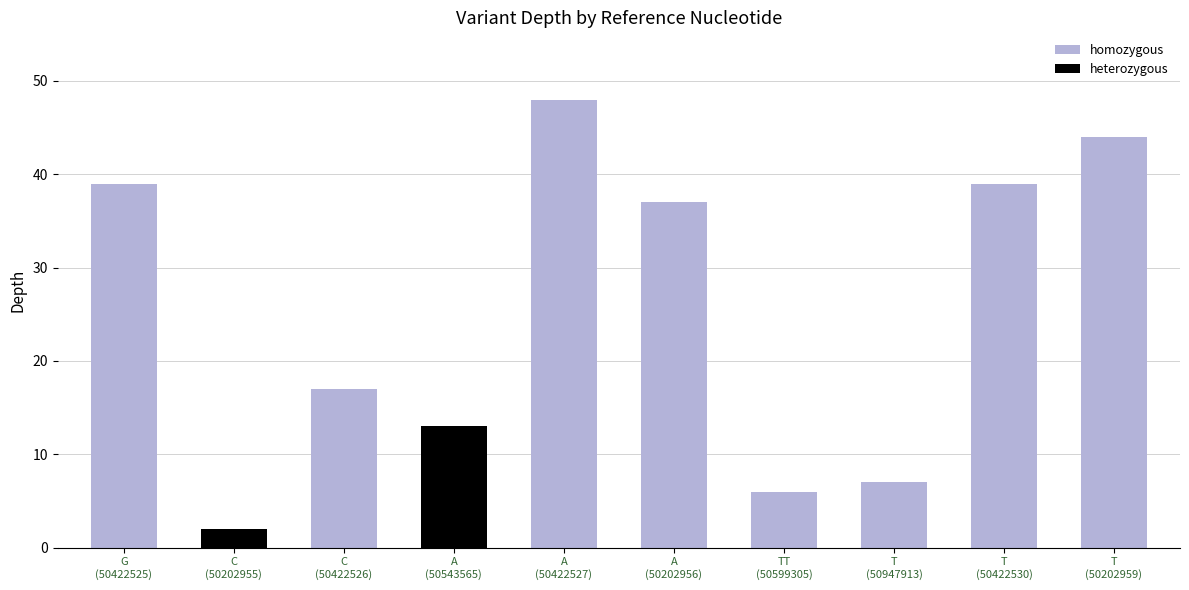

How many bars are there in total?

10